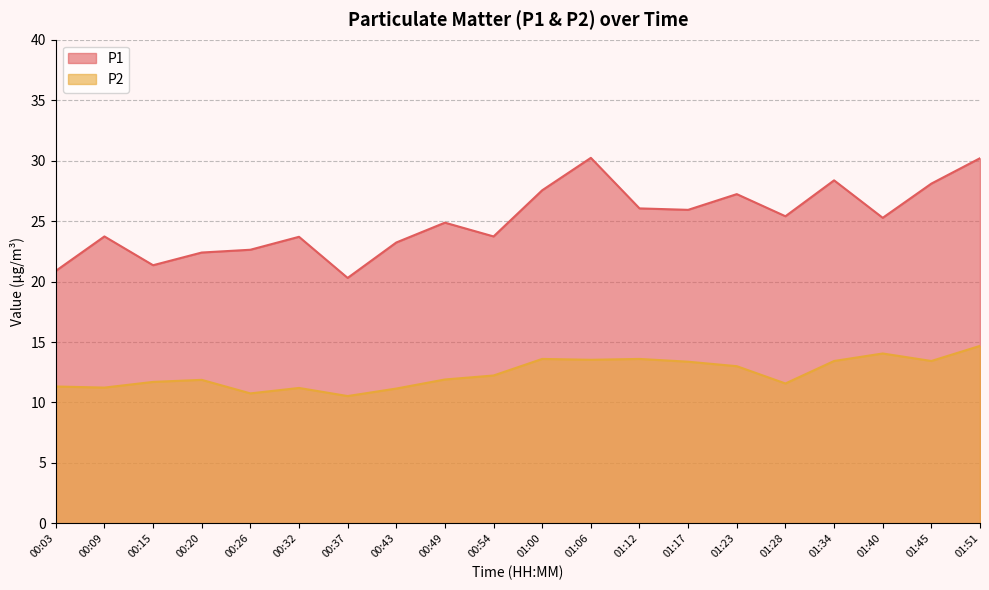

What is the label of the 6th point from the left?

00:32